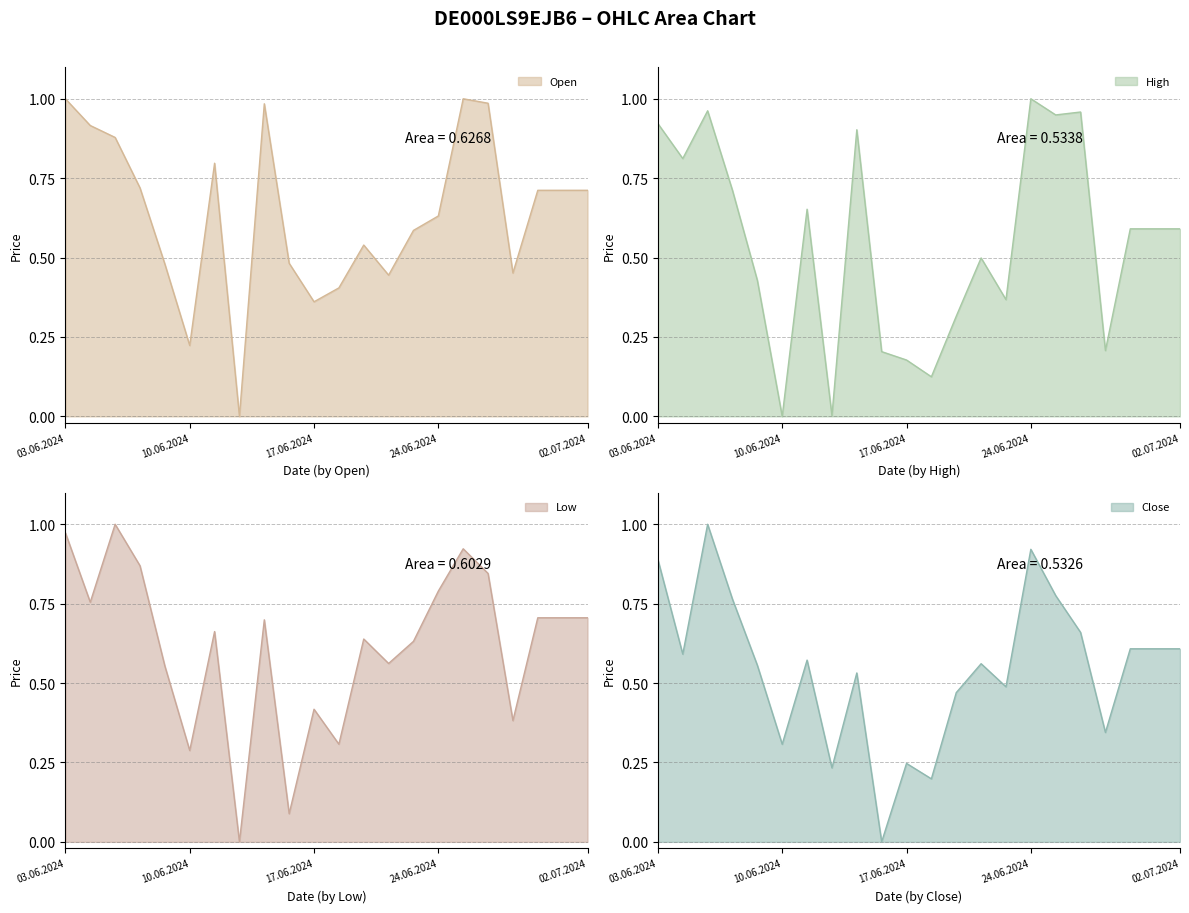

Where is the first local minimum for Close?

04.06.2024